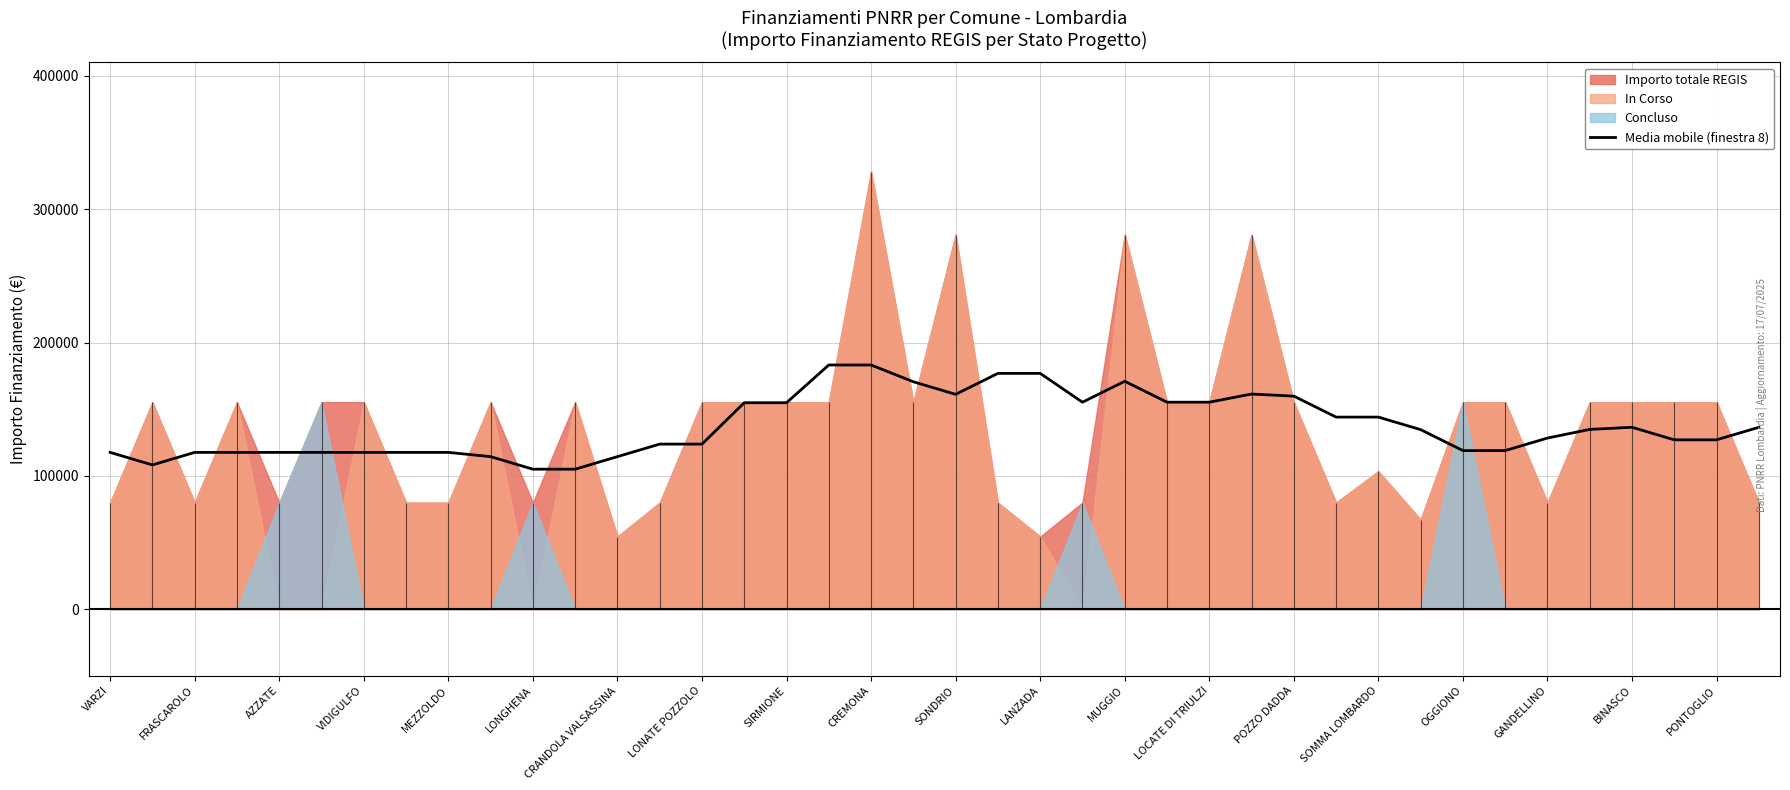

What is the sum of all values?

5504721.0